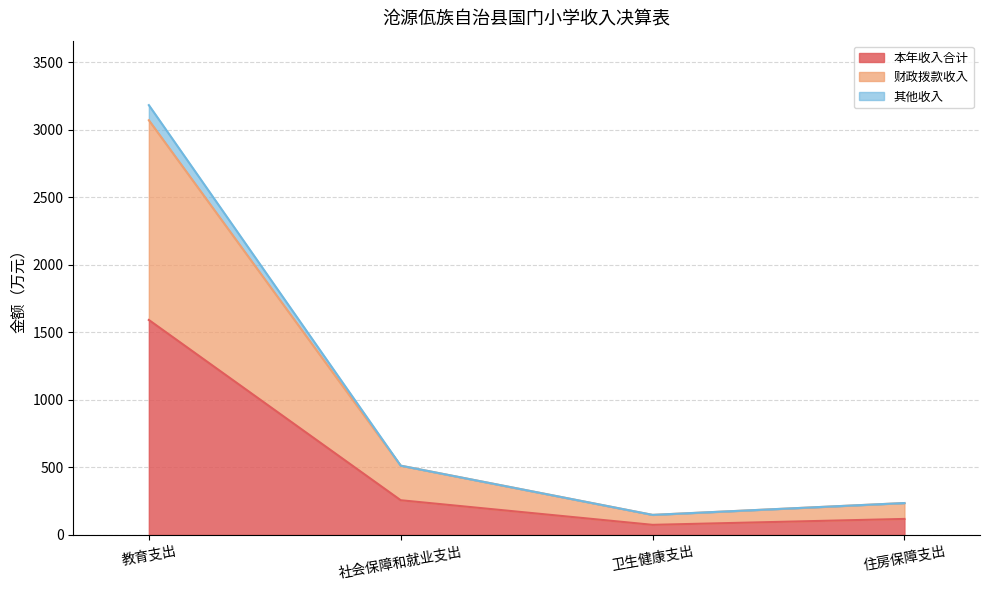

What is the label of the 4th point from the right?

教育支出